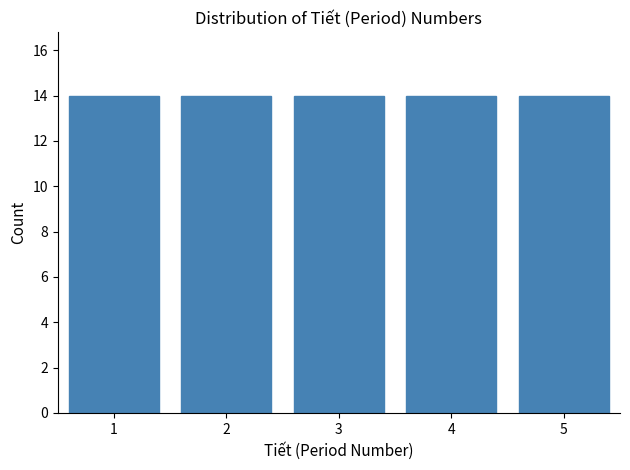

What is the height of the bar covering 2.5 to 3.5 on the x-axis? The values are not printed on the chart, so give them approximately, as read against the axis.

14